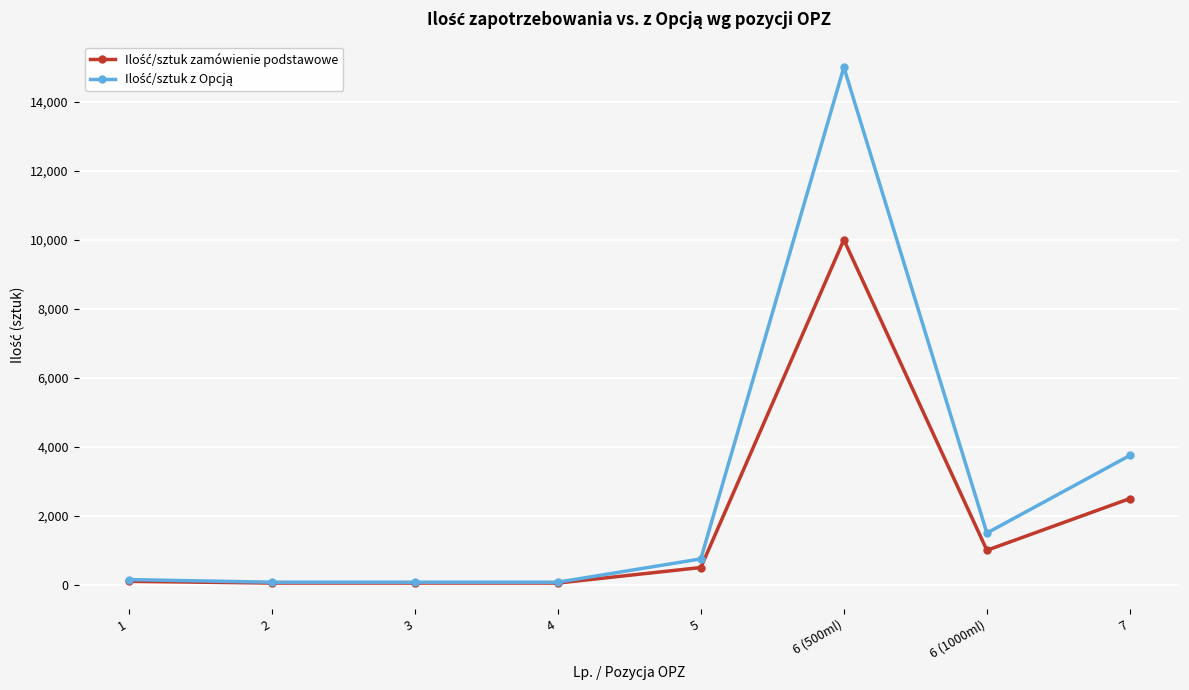

At which category is the sum across all series the highest?

6 (500ml)